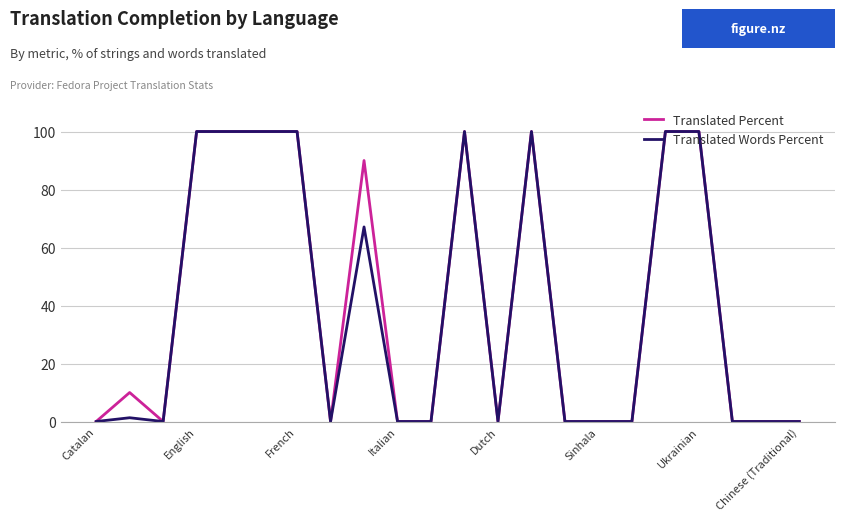

What is the greatest value displayed?

100.0